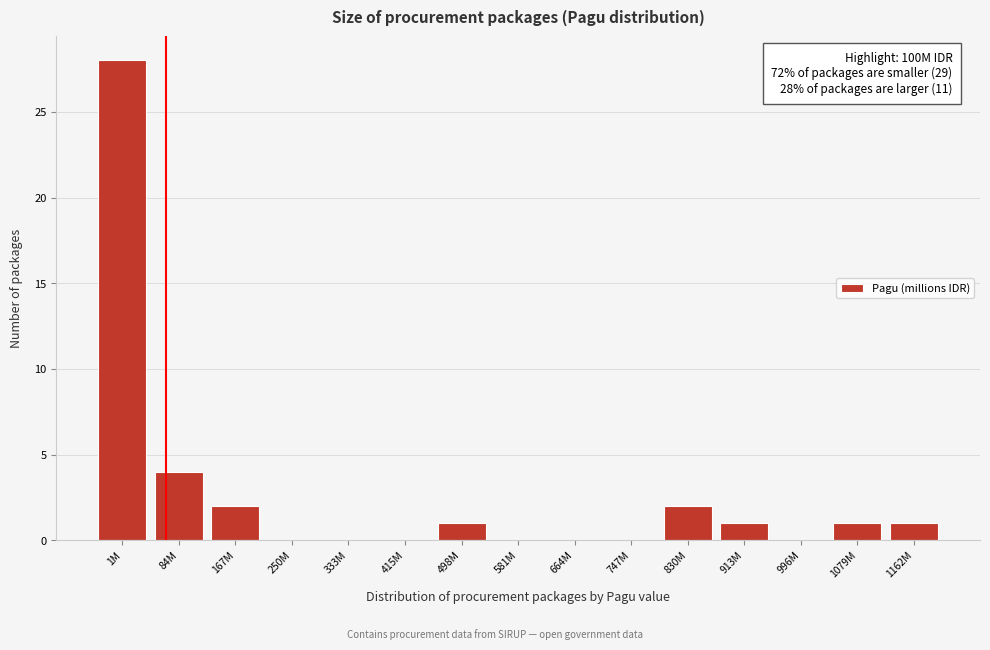

Reading right to left, transcribe all the data shown in this chart.

1162M=1	1079M=1	996M=0	913M=1	830M=2	747M=0	664M=0	581M=0	498M=1	415M=0	333M=0	250M=0	167M=2	84M=4	1M=28